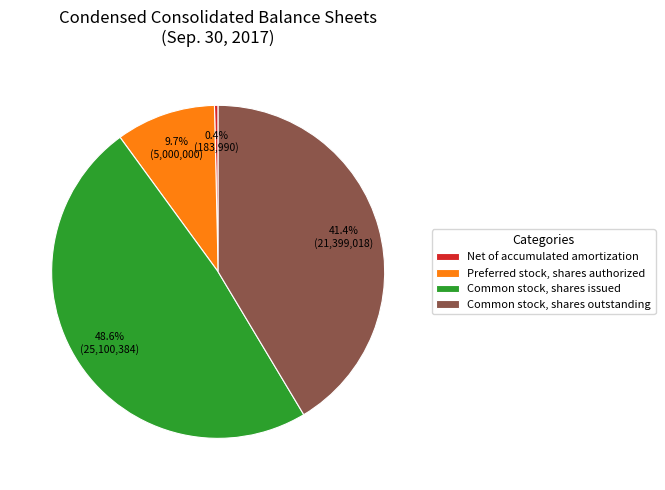

Combined, do Net of accumulated amortization and Preferred stock, shares authorized account for over 50%?

No